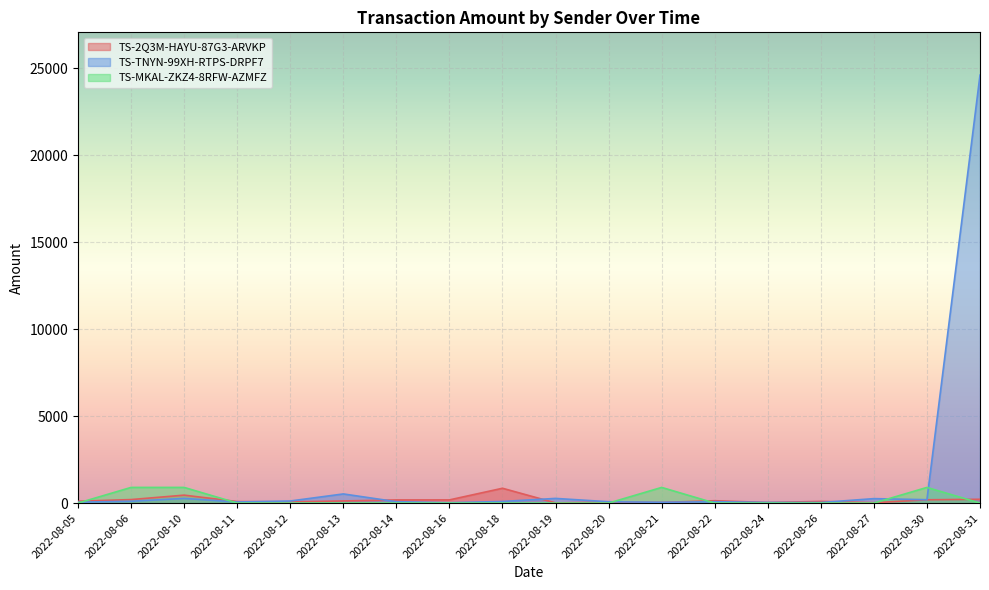

Which series has the largest range (max minus min)?

TS-TNYN-99XH-RTPS-DRPF7